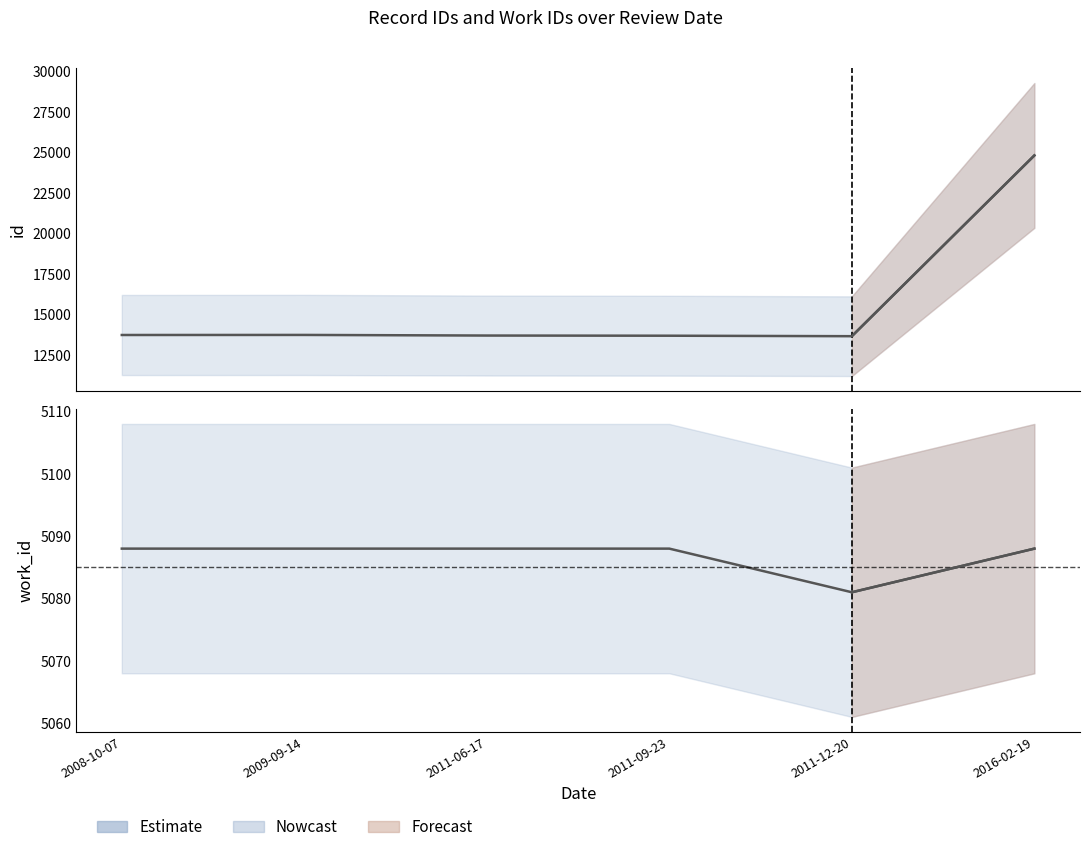

What is the difference between the maximum and minimum values in the work_id series?

7